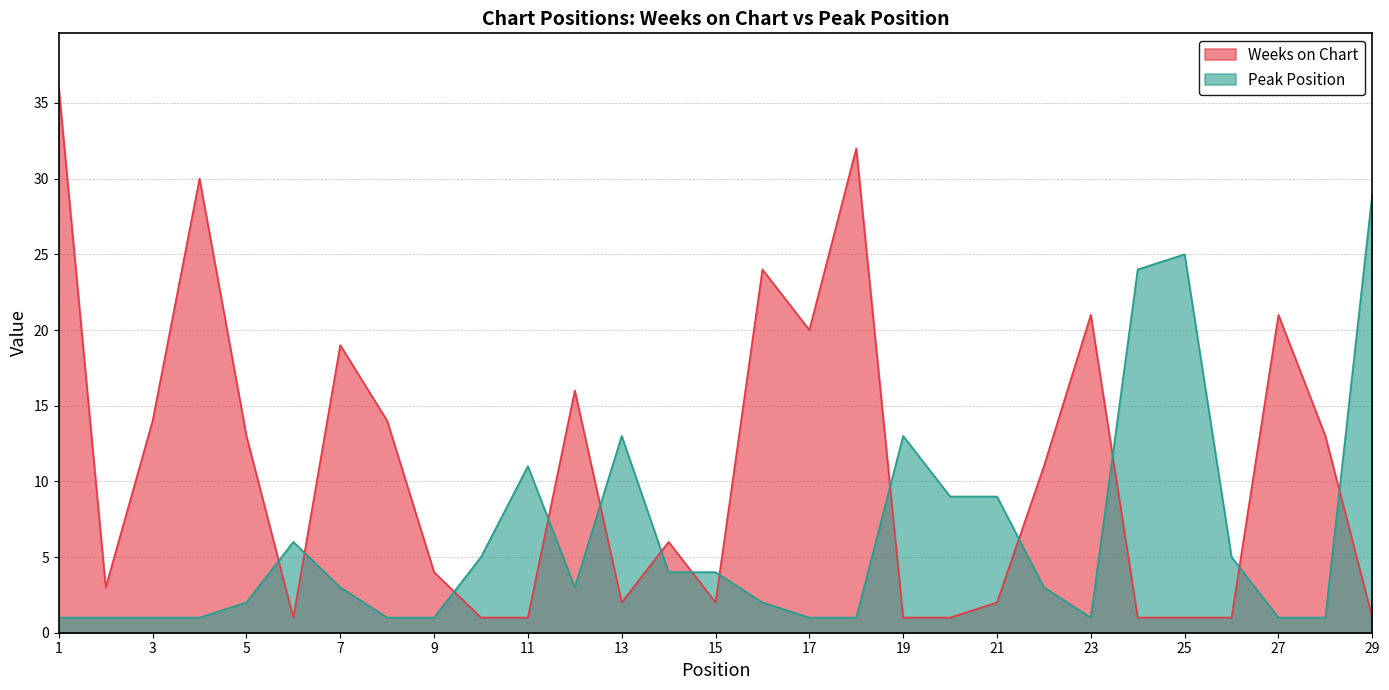

True or false: Peak Position has more than 2 points higher than both neighbors.

True